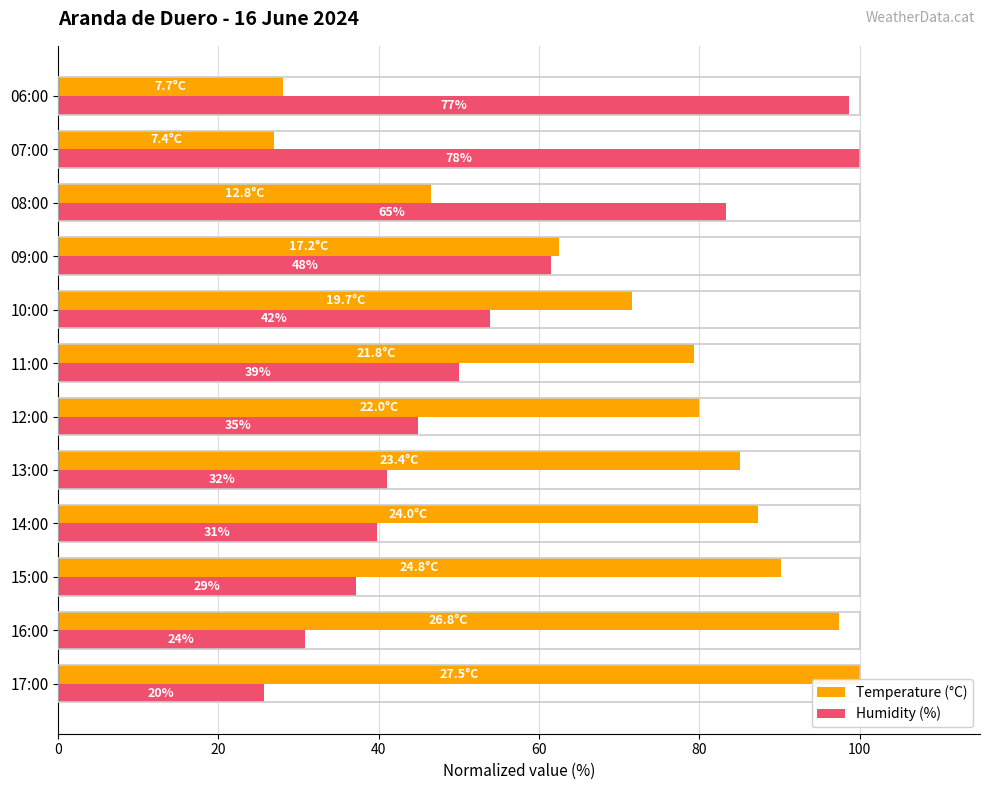

Reading left to right, transcribe all the data shown in this chart.

Temperature (°C): 100.0	97.5	90.2	87.3	85.1	80.0	79.3	71.6	62.5	46.5	26.9	28.0
Humidity (%): 25.6	30.8	37.2	39.7	41.0	44.9	50.0	53.8	61.5	83.3	100.0	98.7